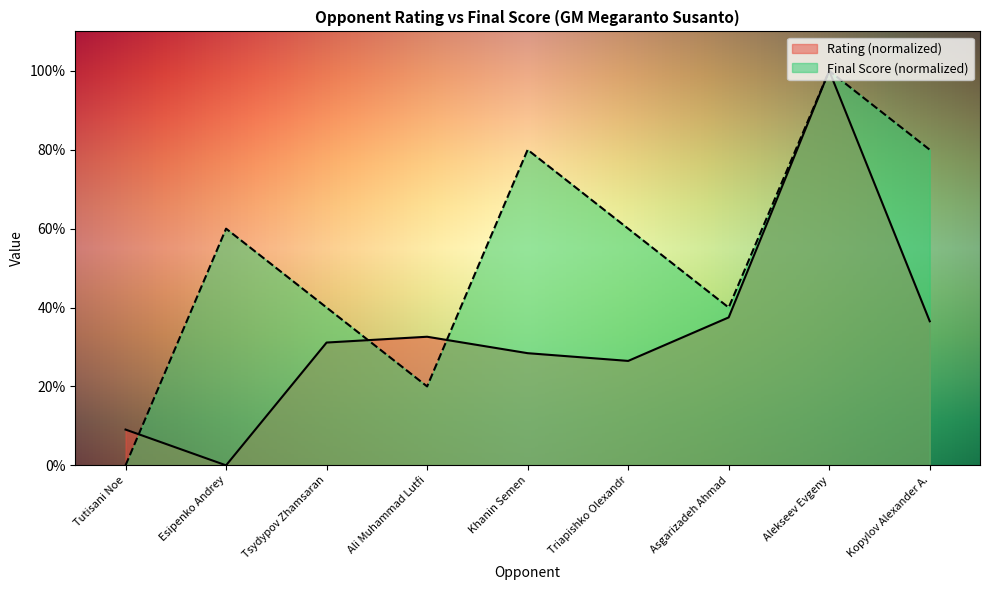

In Final Score, how many points are lower than both neighbors (excluding endpoints)?

2